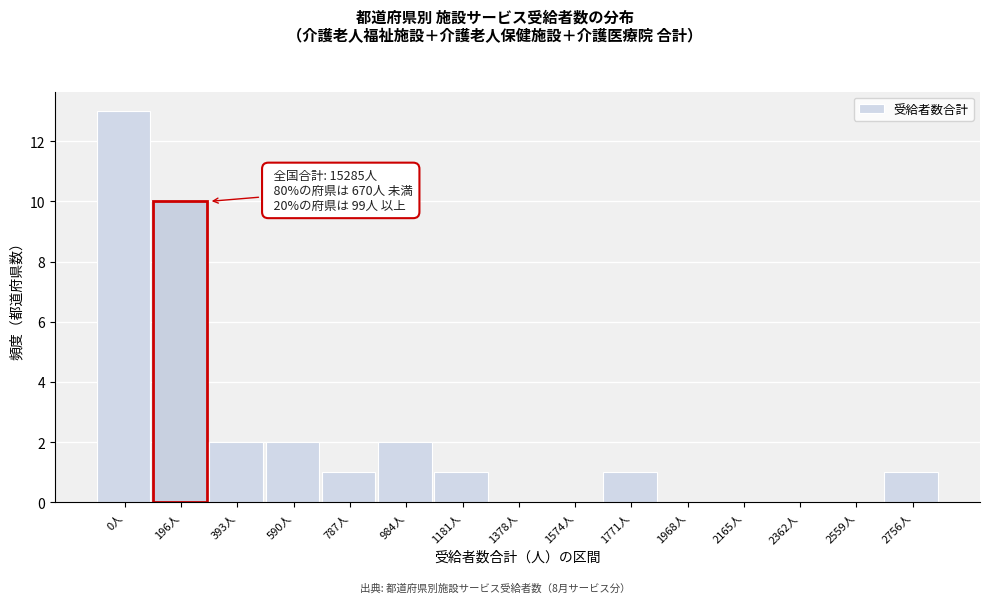

Reading left to right, list all the values displayed in this chart.

0人=13	196人=10	393人=2	590人=2	787人=1	984人=2	1181人=1	1378人=0	1574人=0	1771人=1	1968人=0	2165人=0	2362人=0	2559人=0	2756人=1